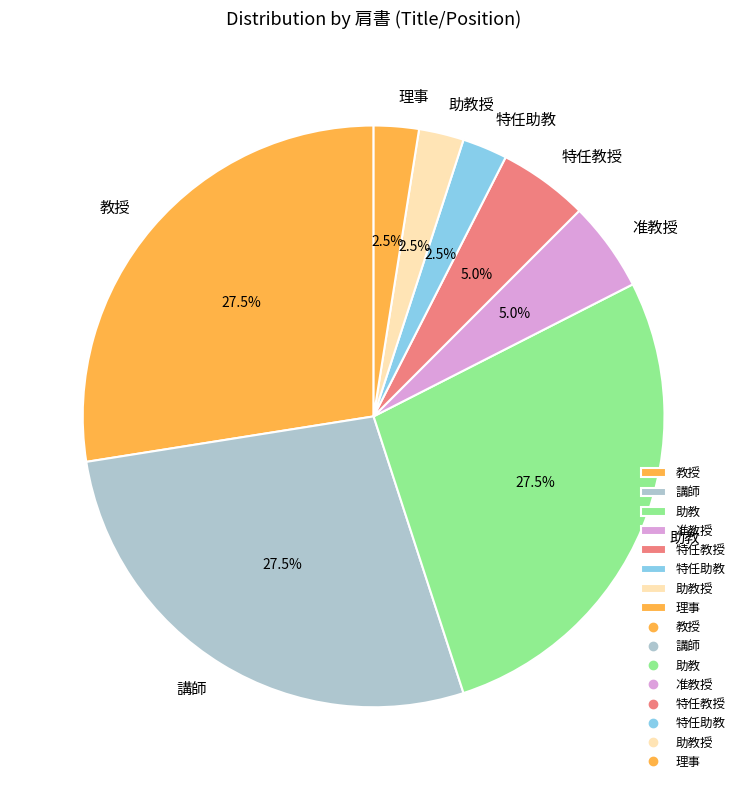

Approximately how many times larger is the value at 助教 compared to 准教授?

5.5